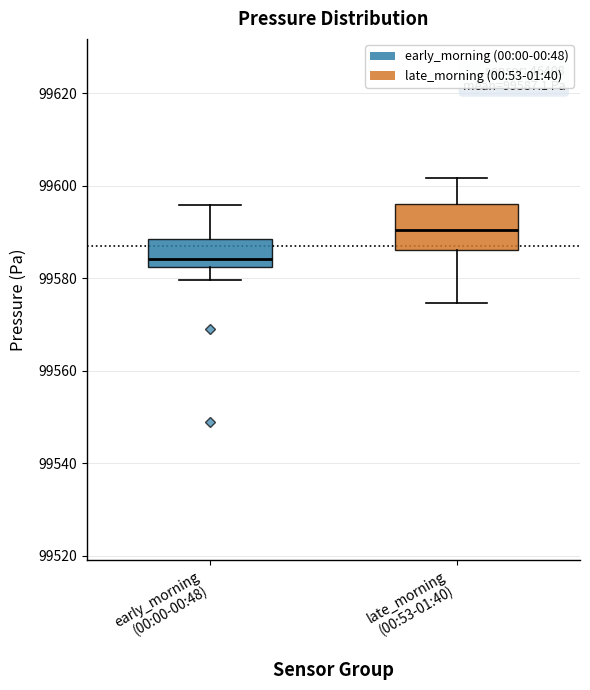

Which box has the lowest median line?

early_morning (00:00-00:48)